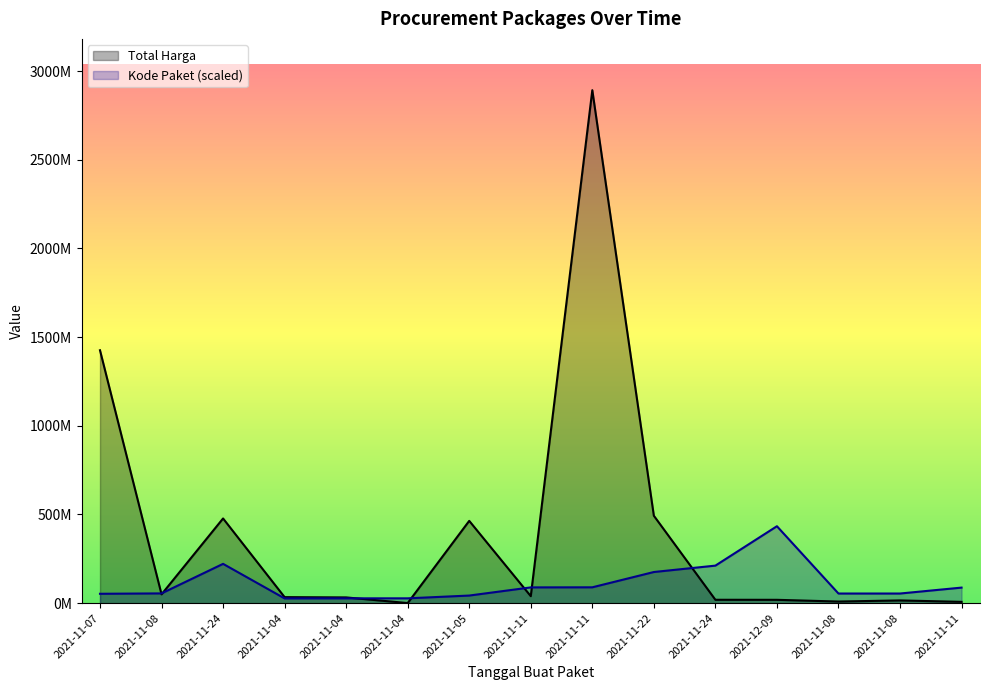

Where is the first local maximum for Total Harga?

2021-11-24